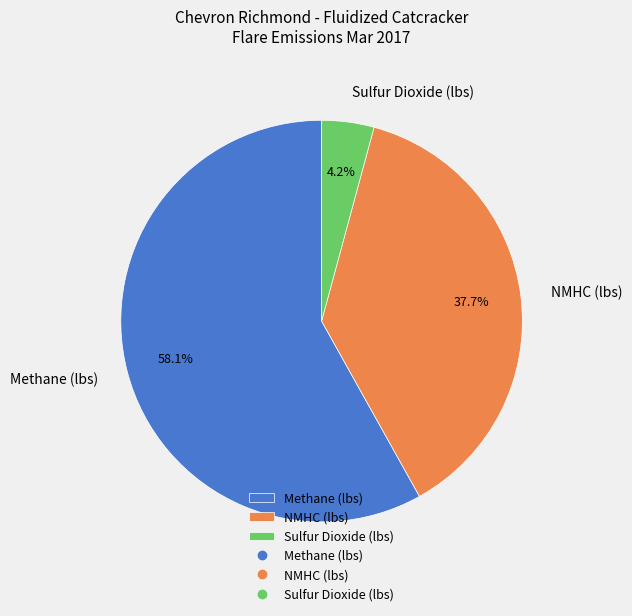

Count the number of slices in the pie.

3